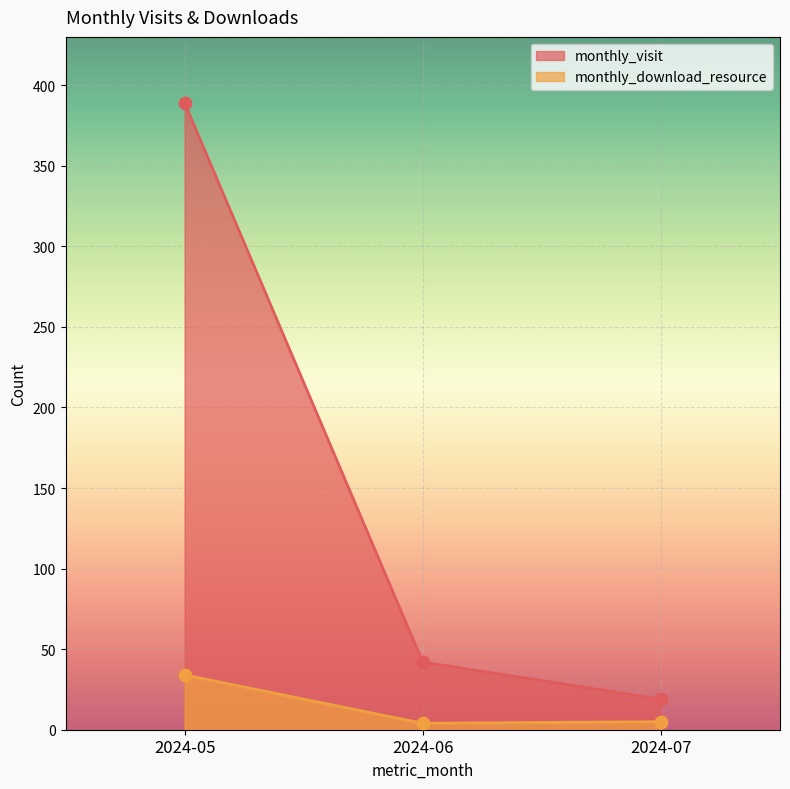

At which category is the sum across all series the highest?

2024-05